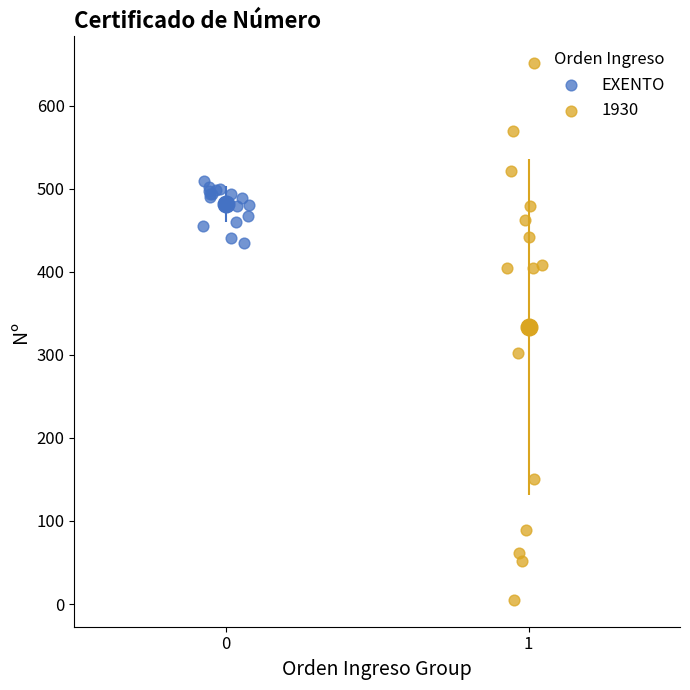

Which series has the largest Y range (max minus min)?

1930